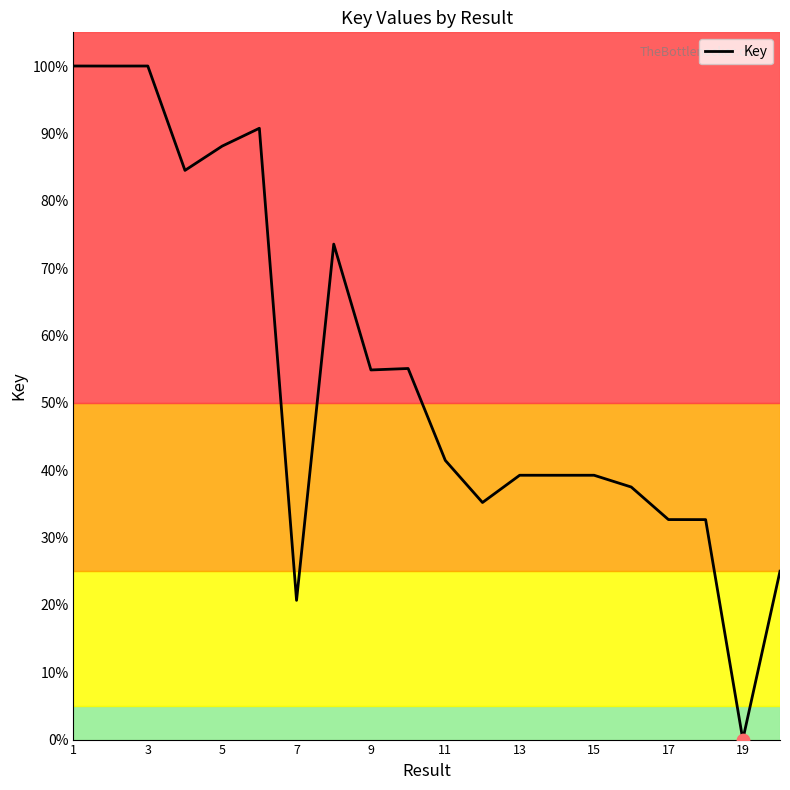

What is the greatest value displayed?

100.0